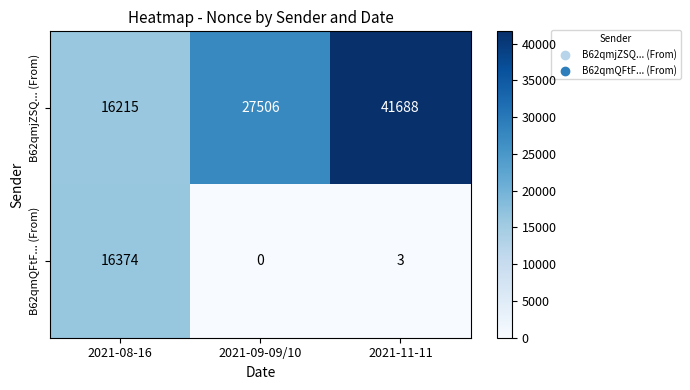

Which series changed the most between 2021-09-09/10 and 2021-11-11?

B62qmjZSQ... (From)